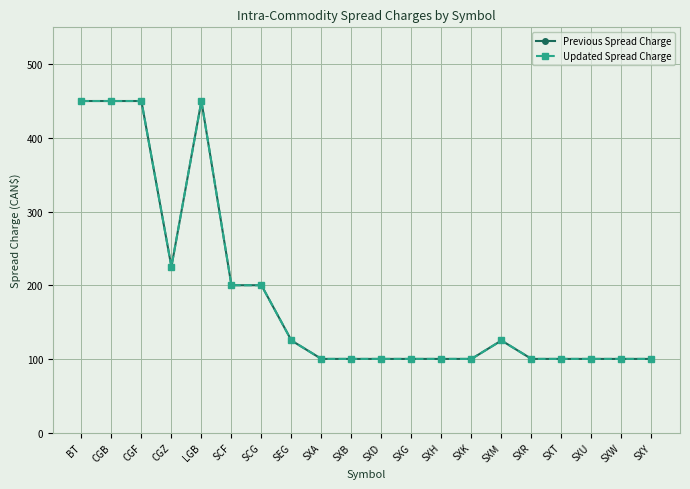

How many lines are shown in the chart?

2